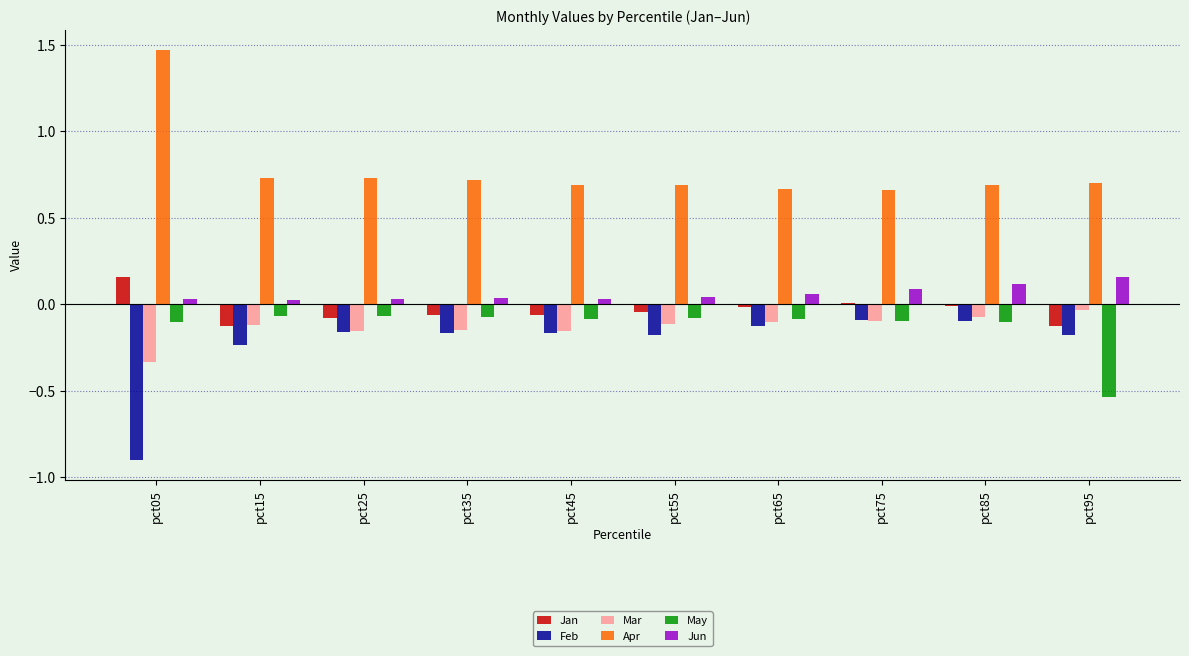

Between pct15 and pct95, which series saw the biggest shift?

May